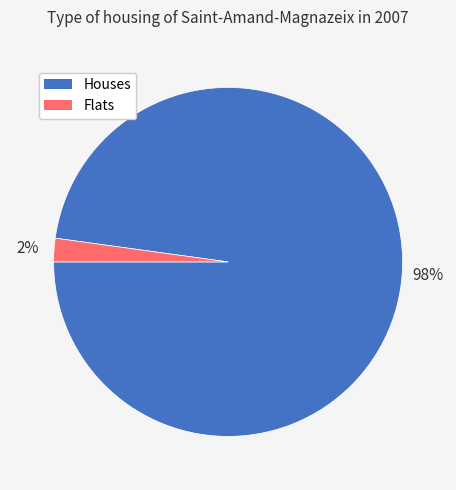

To the nearest percent, what is the average slice percentage?

50%